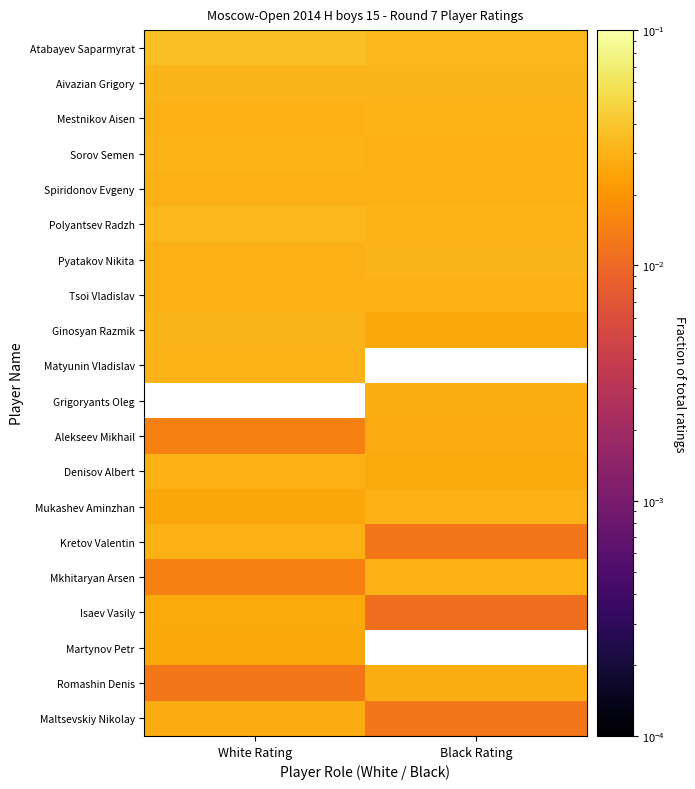

Between Black Rating and White Rating, which is larger?

White Rating